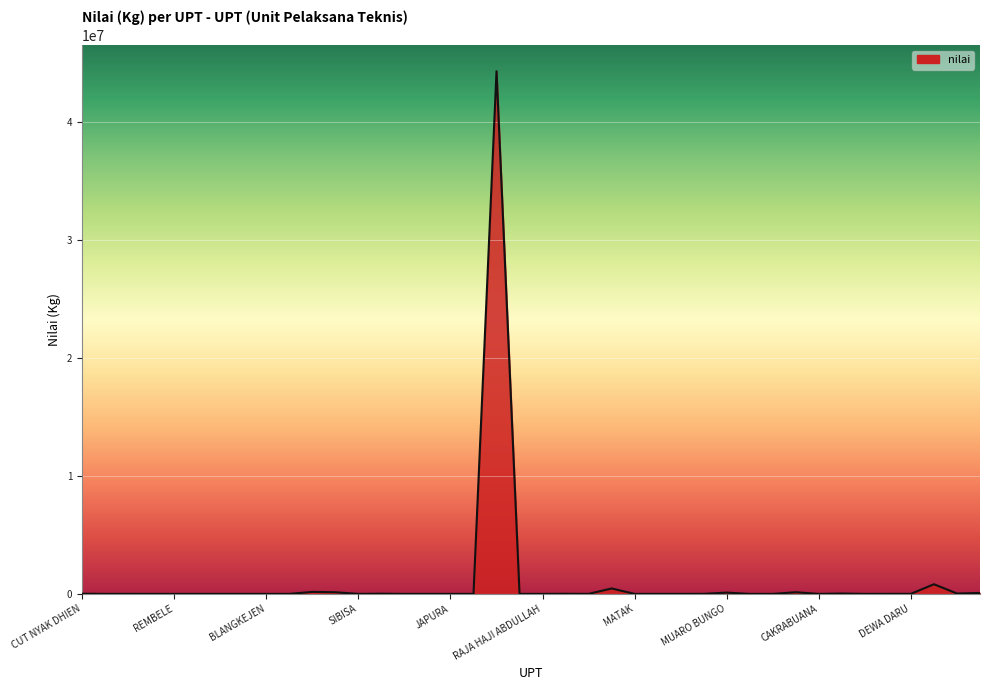

What is the maximum value shown in the chart?

44304290